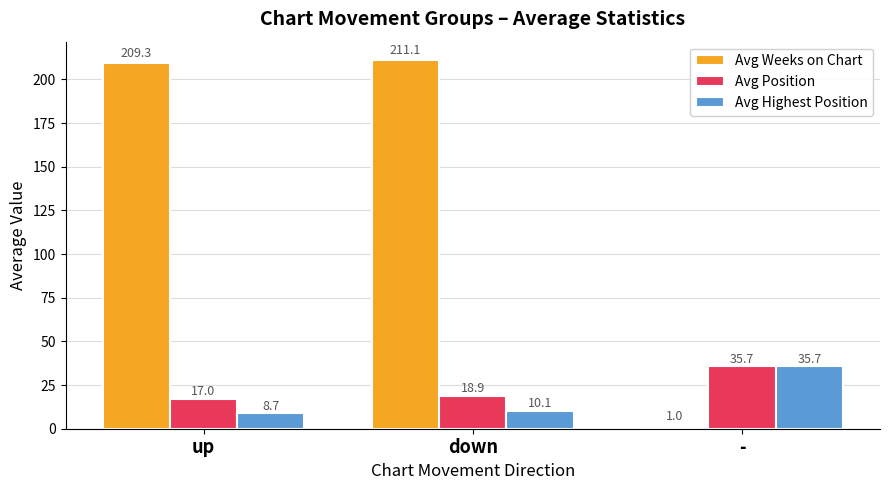

Is the value of Avg Highest Position at down greater than the value of Avg Position at -?

No